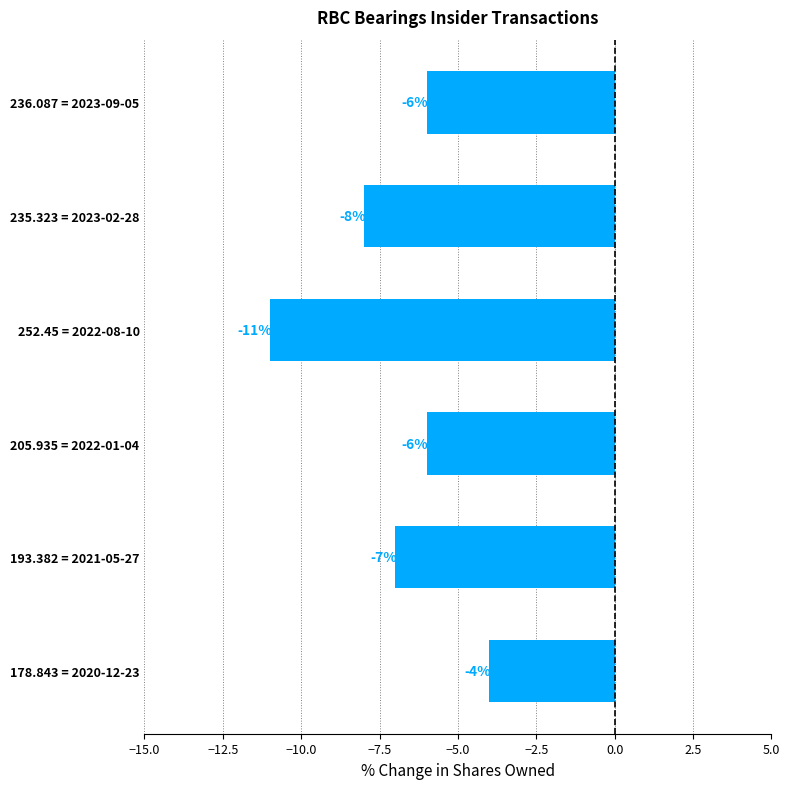

What is the difference between the maximum and second lowest values?

4